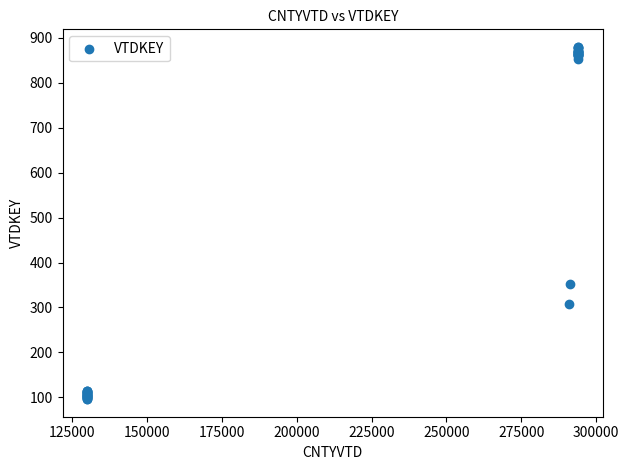

What Y value in the scatter plot is closest to 488?

352